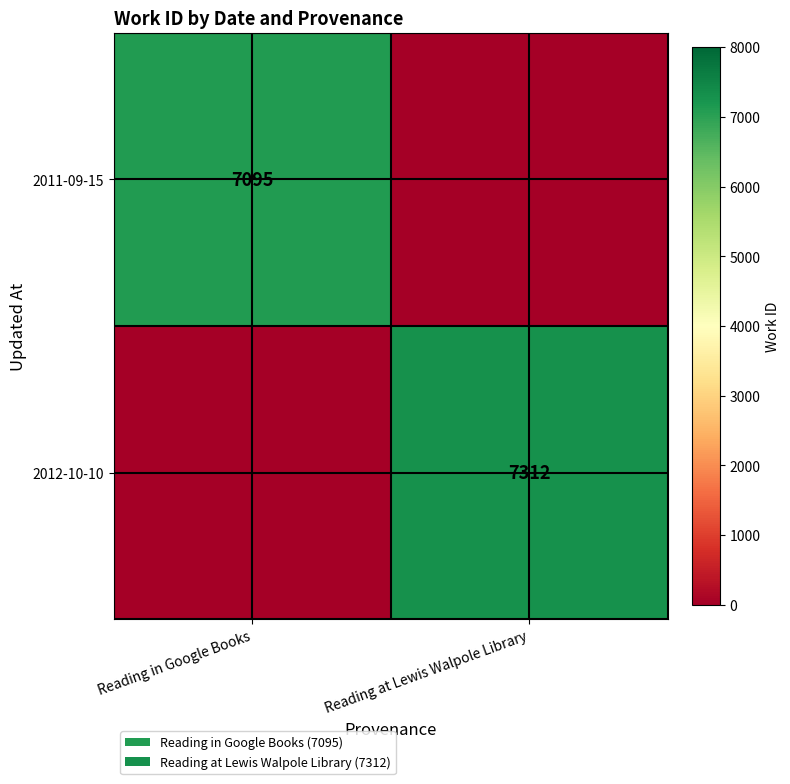

The value of 2012-10-10 at Reading at Lewis Walpole Library is 2560. True or false?

False